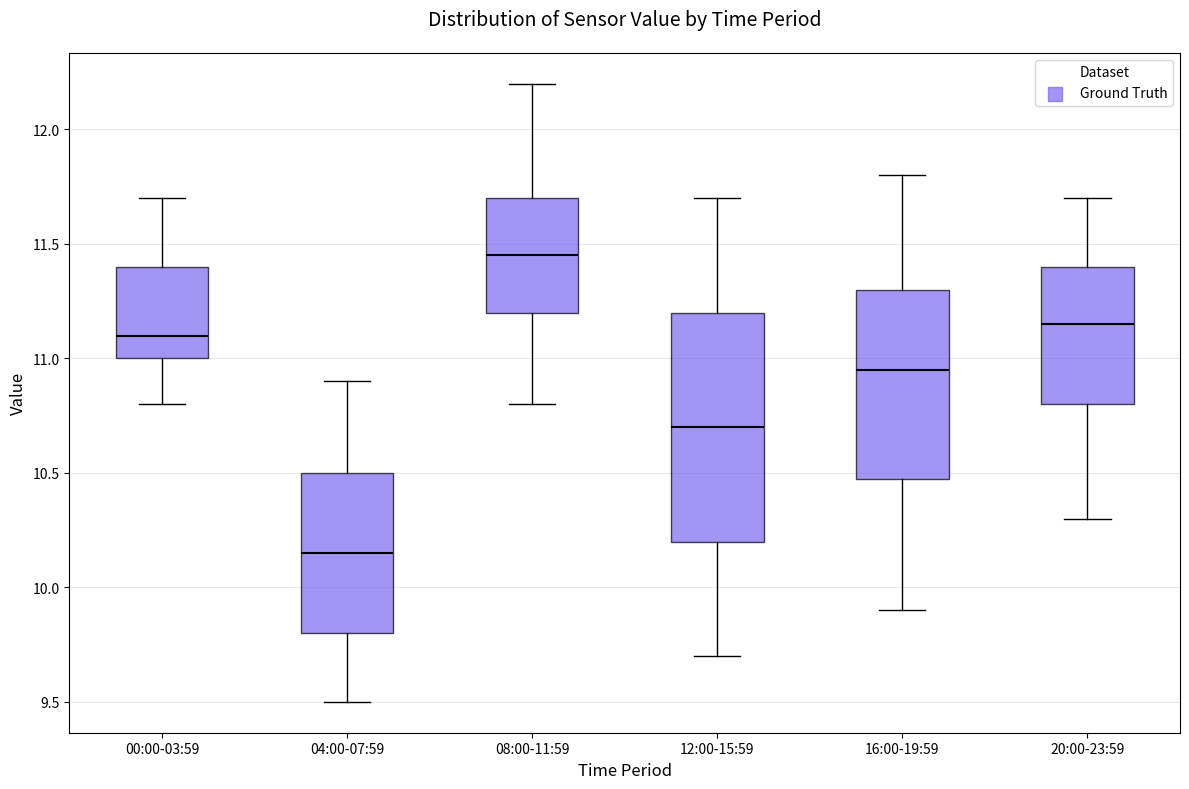

Which box is the tallest, from its lower edge to its upper edge?

12:00-15:59